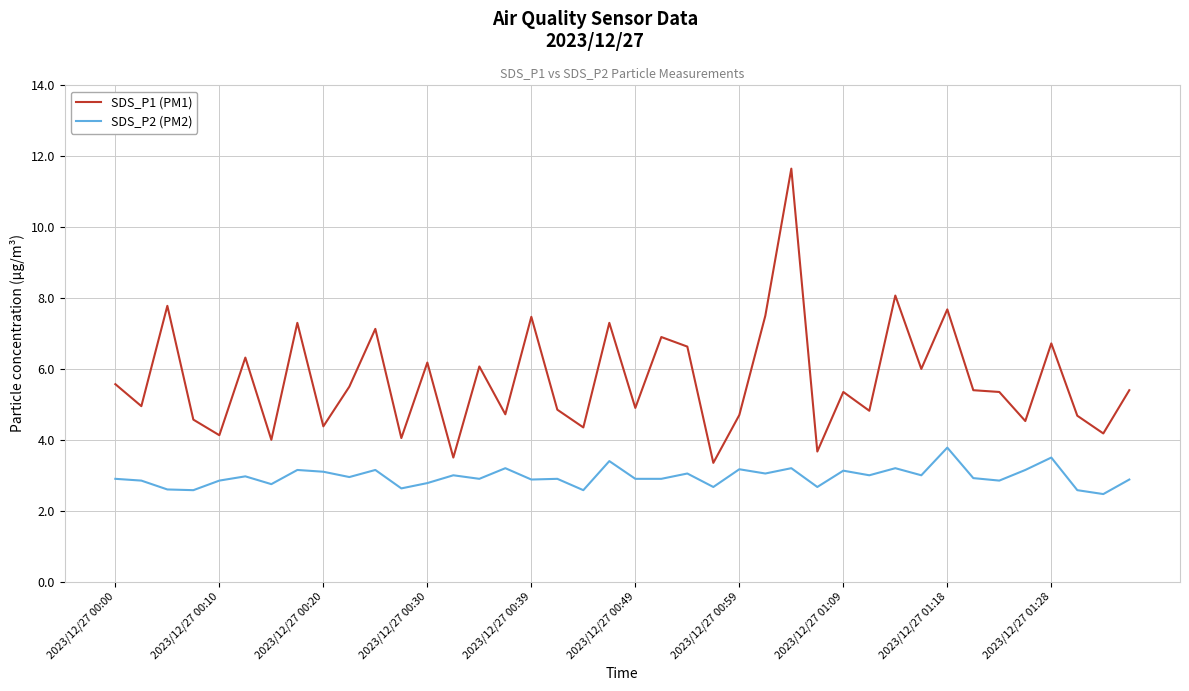

Rank the series by their maximum value, from highest to lowest.

SDS_P1 (PM1), SDS_P2 (PM2)